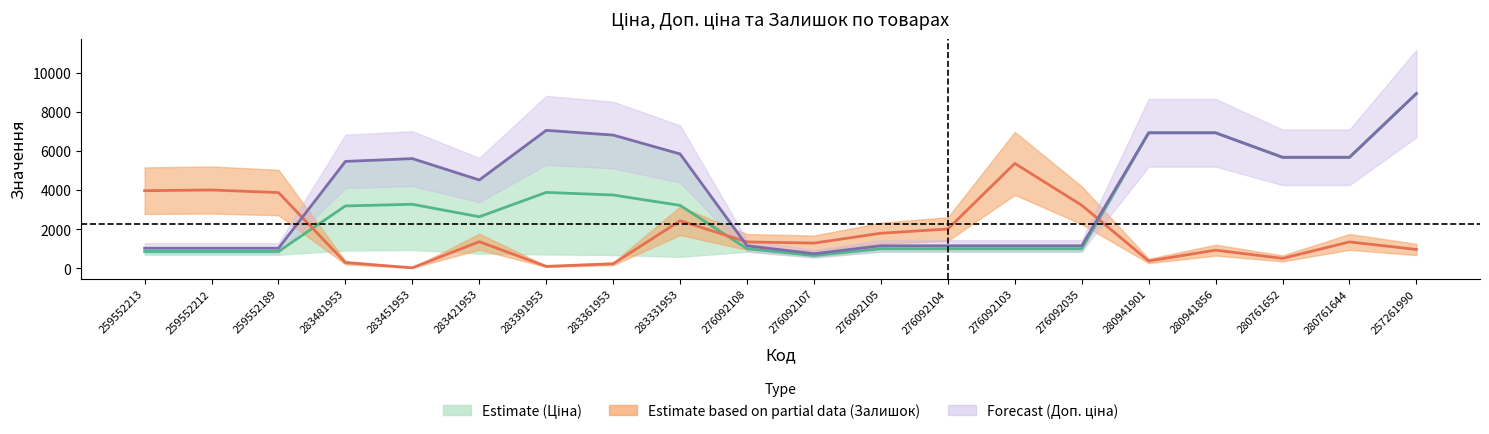

True or false: Ціна (середнє) has more than 1 points higher than both neighbors.

True